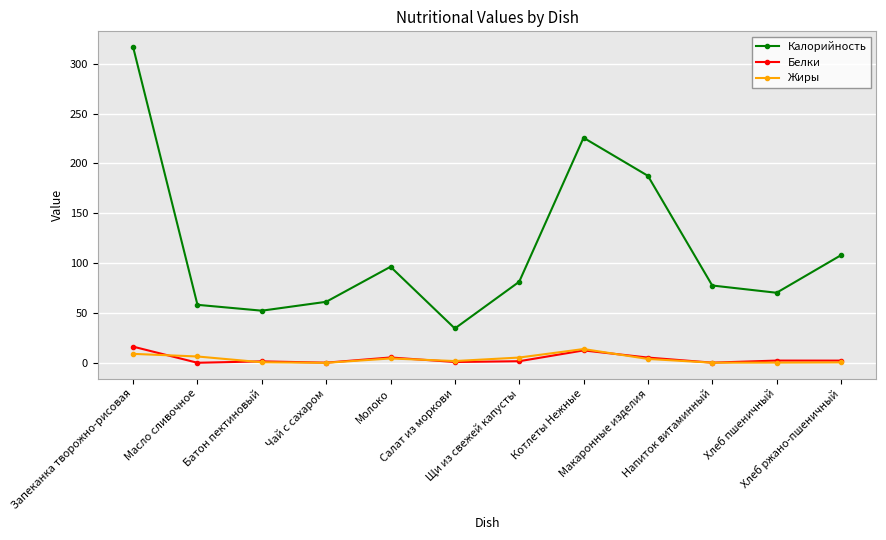

True or false: Жиры and Калорийность cross at least once.

False